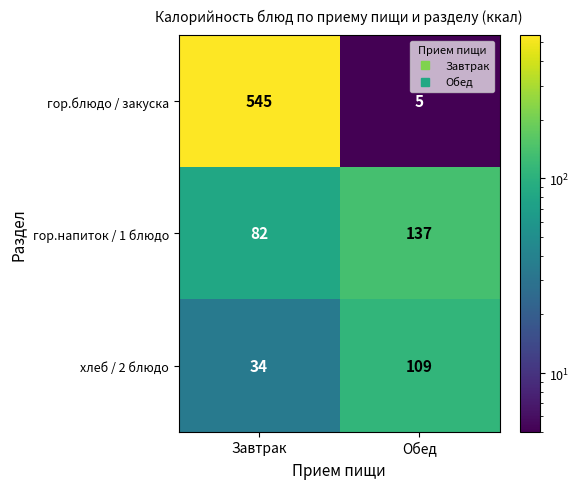

List the labels in order of хлеб / 2 блюдо value, smallest first.

Завтрак, Обед